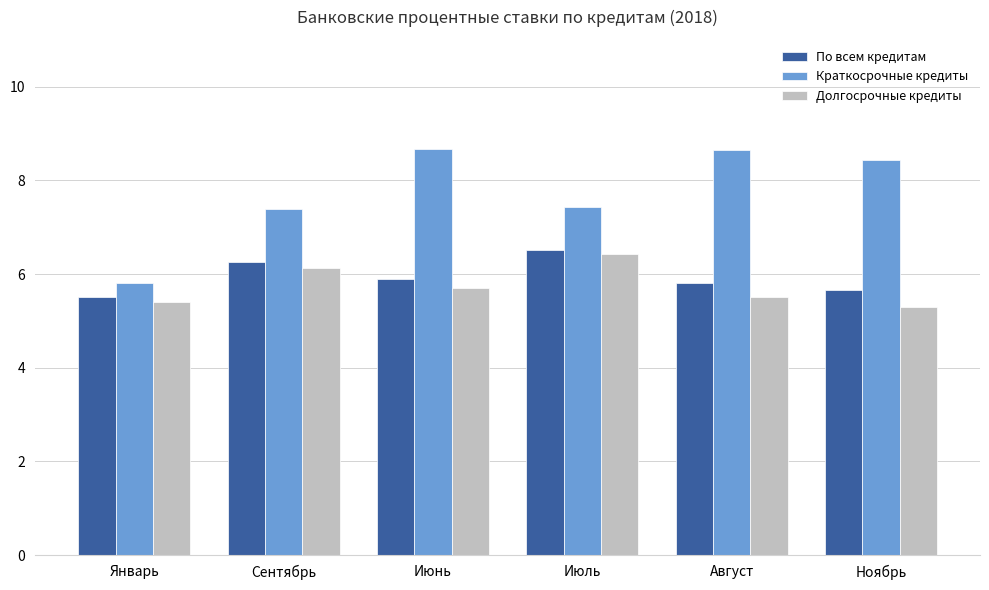

At how many categories does at least one series exceed 5?

6